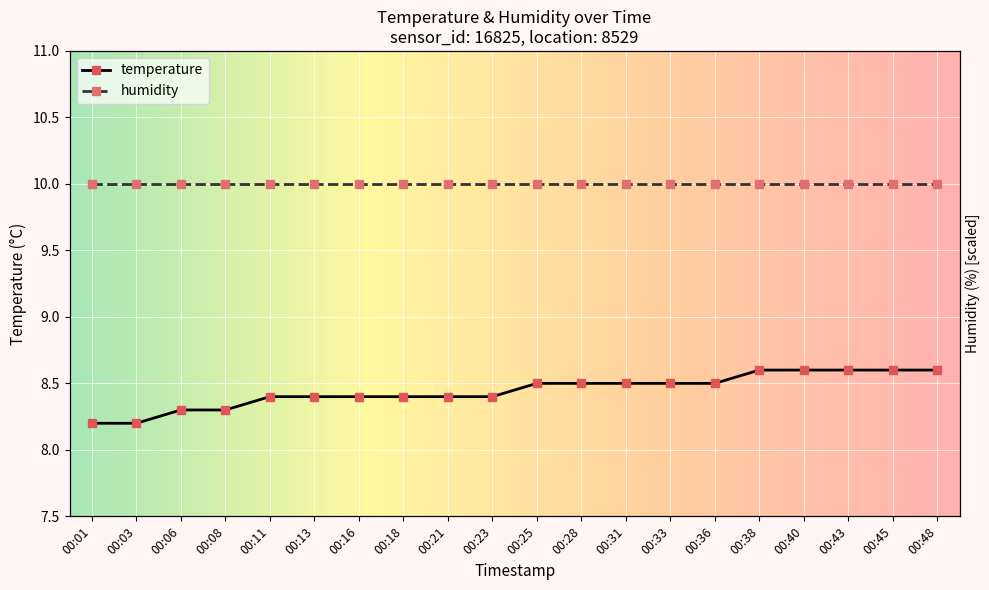

What is the ratio of the value at 00:40 to the value at 00:36?

1.0